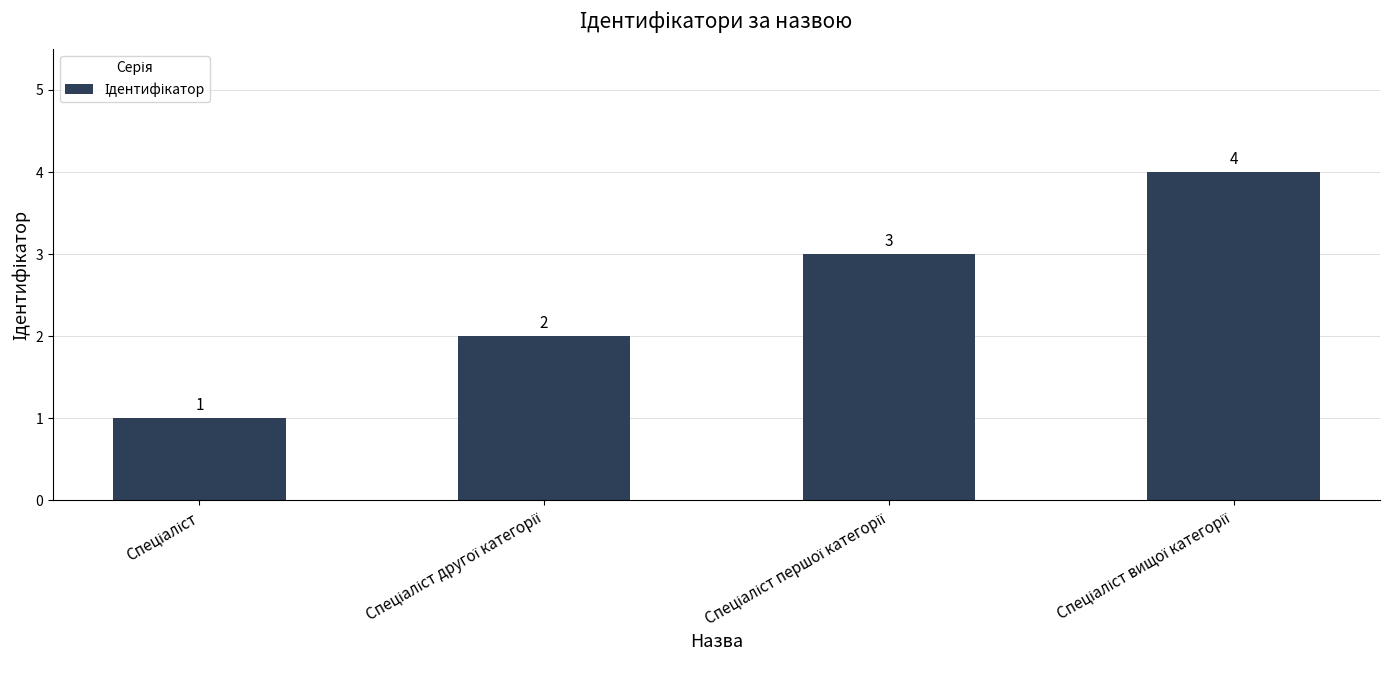

Count the values in the range 2 to 4.

3